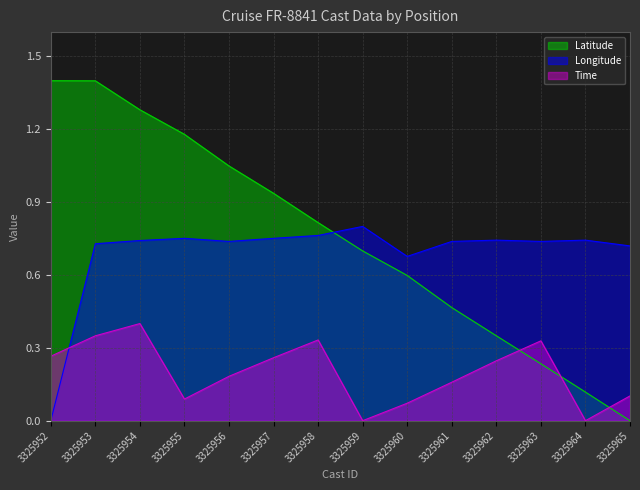

What is the average value of the Longitude series?

0.7